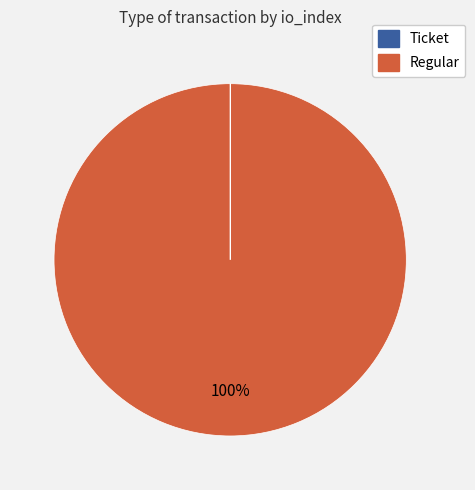

To the nearest percent, what is the difference between the largest and smallest slice percentages?

100%